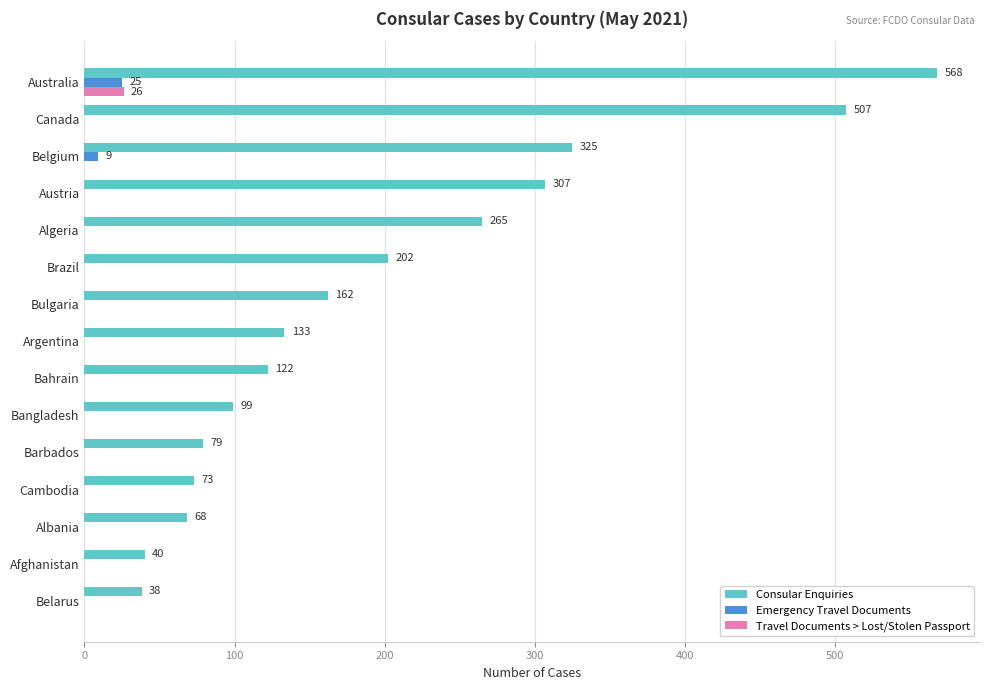

Between Cambodia and Bulgaria, which series saw the biggest shift?

Consular Enquiries